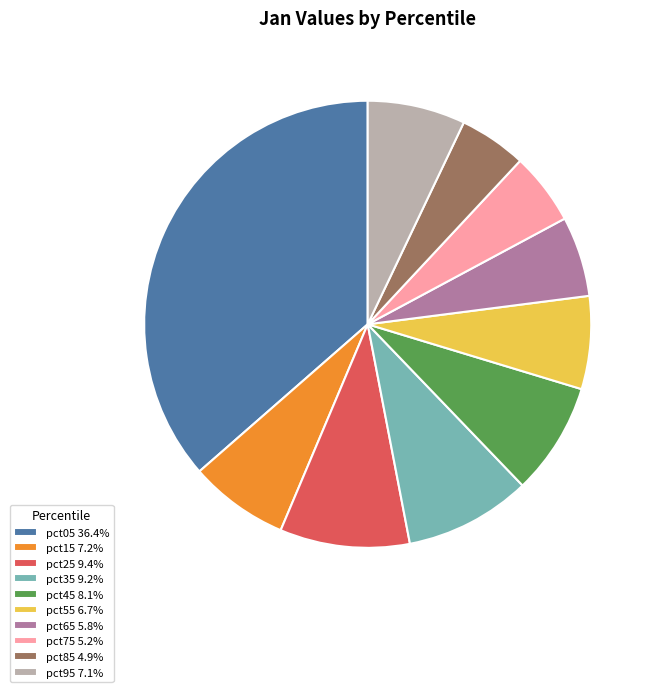

Does pct65 represent more than half of the total?

No